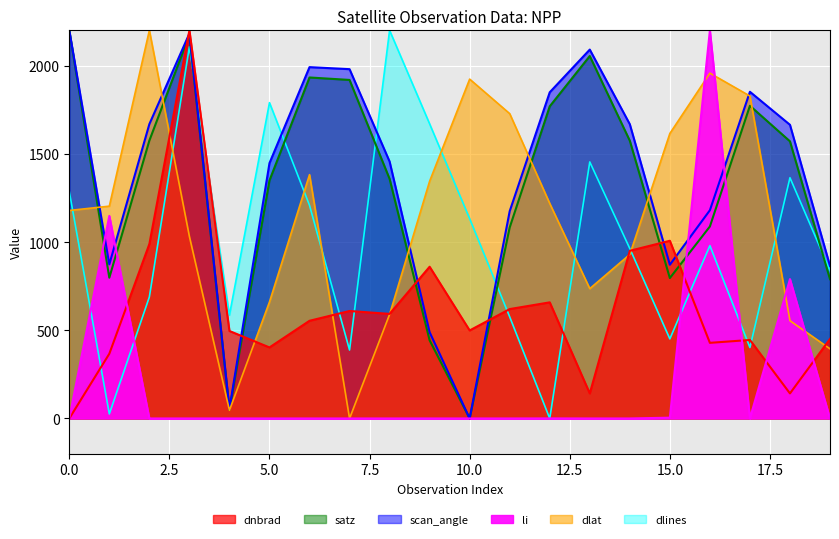

Which has a higher value, 4 or 0?

4